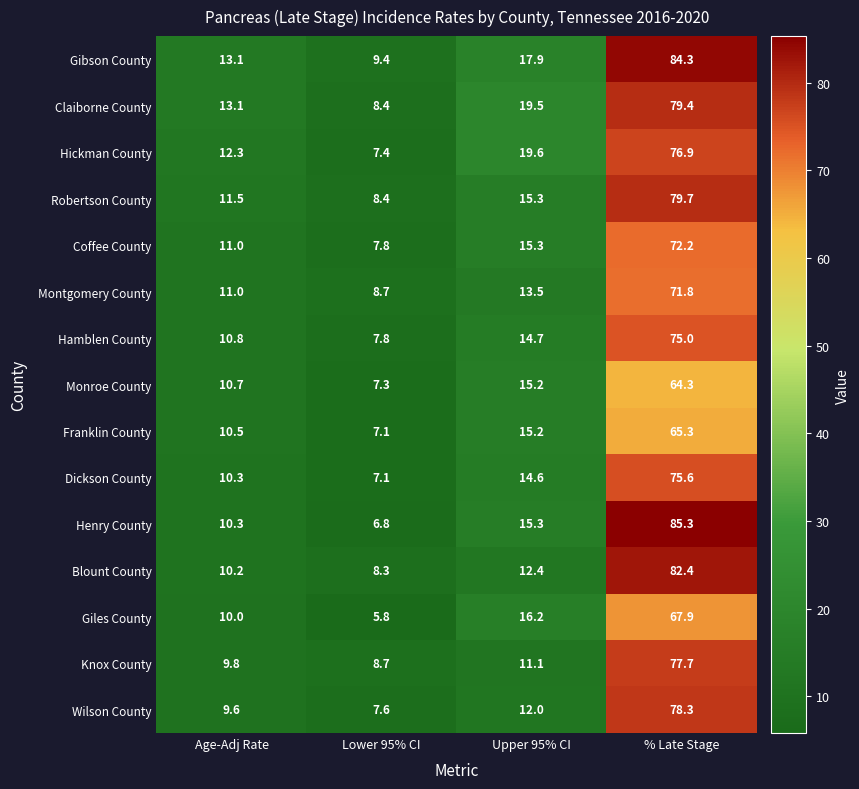

The Gibson County series shows 148.8 at % Late Stage. True or false?

False